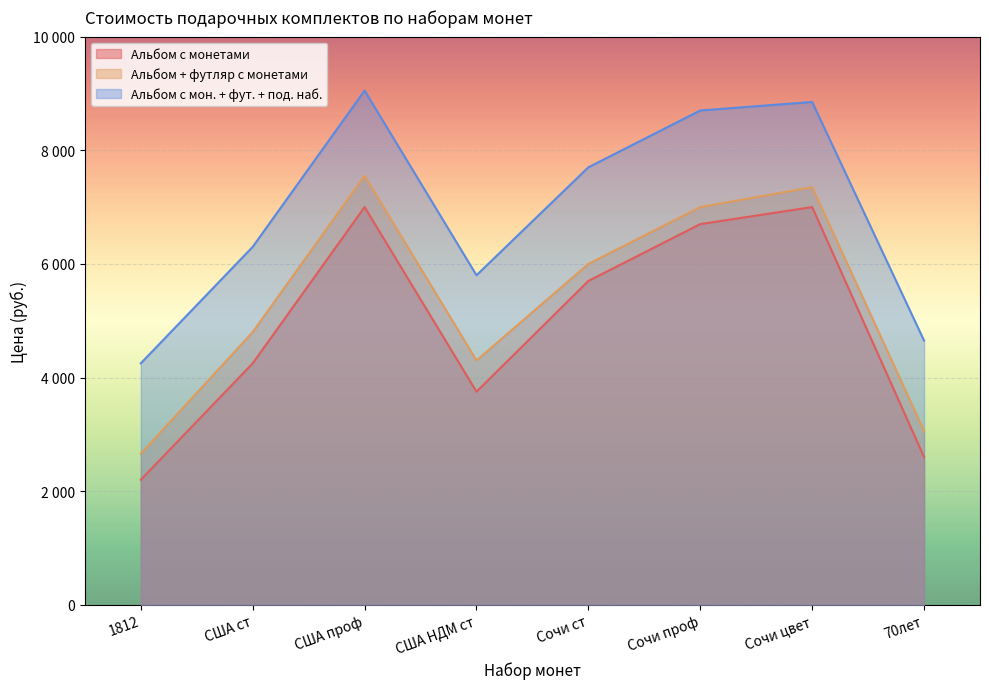

List the series in order of their peak value, lowest first.

Альбом с монетами, Альбом + футляр с монетами, Альбом с мон. + фут. + под. наб.